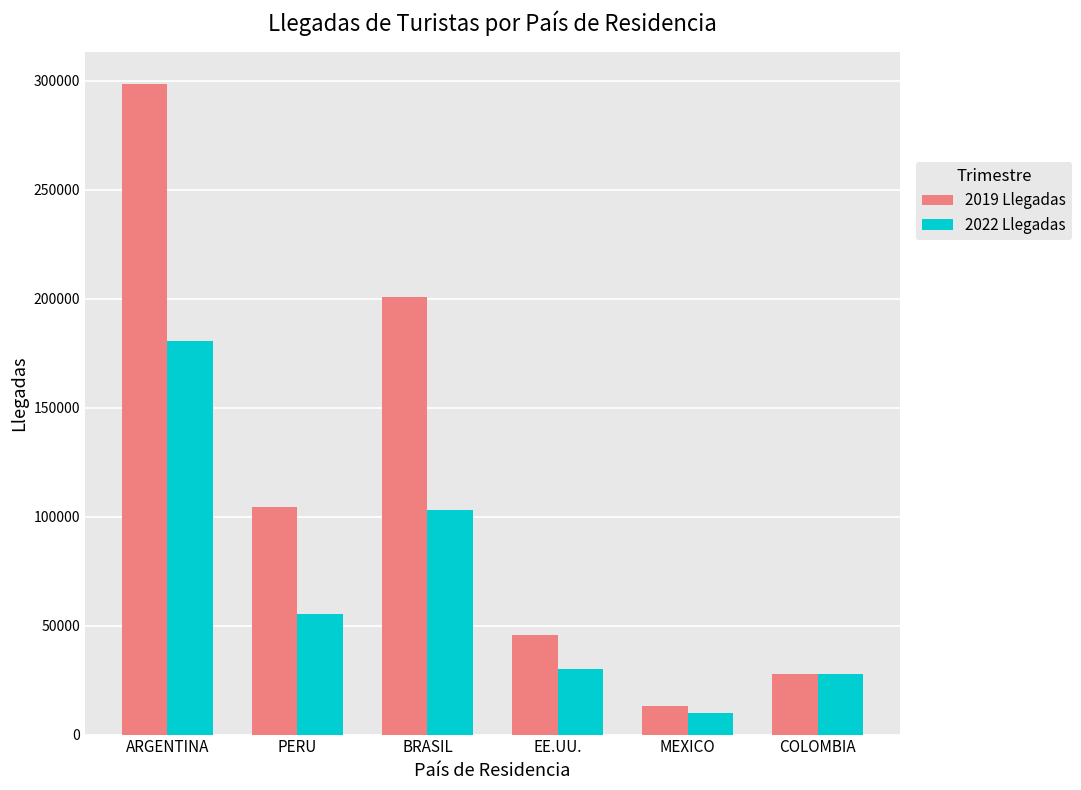

What is the minimum value for 2022 Llegadas?

9802.2